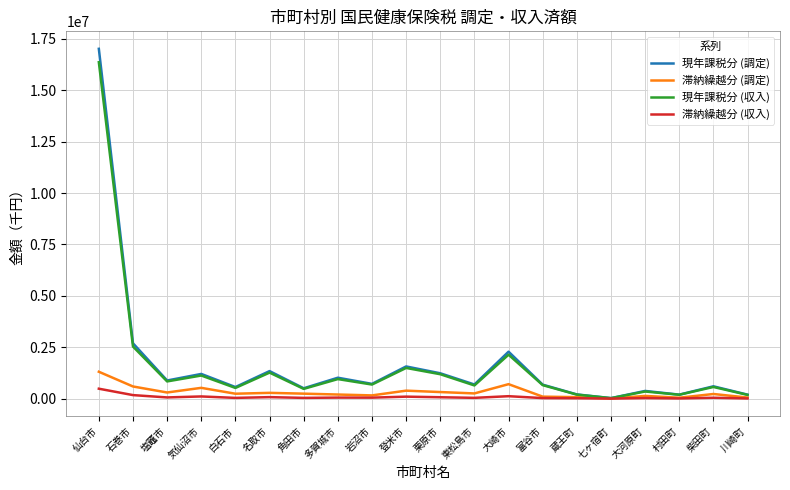

In 滞納繰越分 (収入), how many points are lower than both neighbors (excluding endpoints)?

7